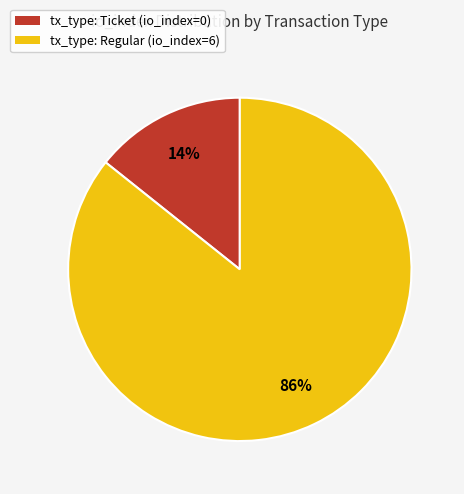

Is tx_type: Regular (io_index=6) the majority of the pie?

Yes